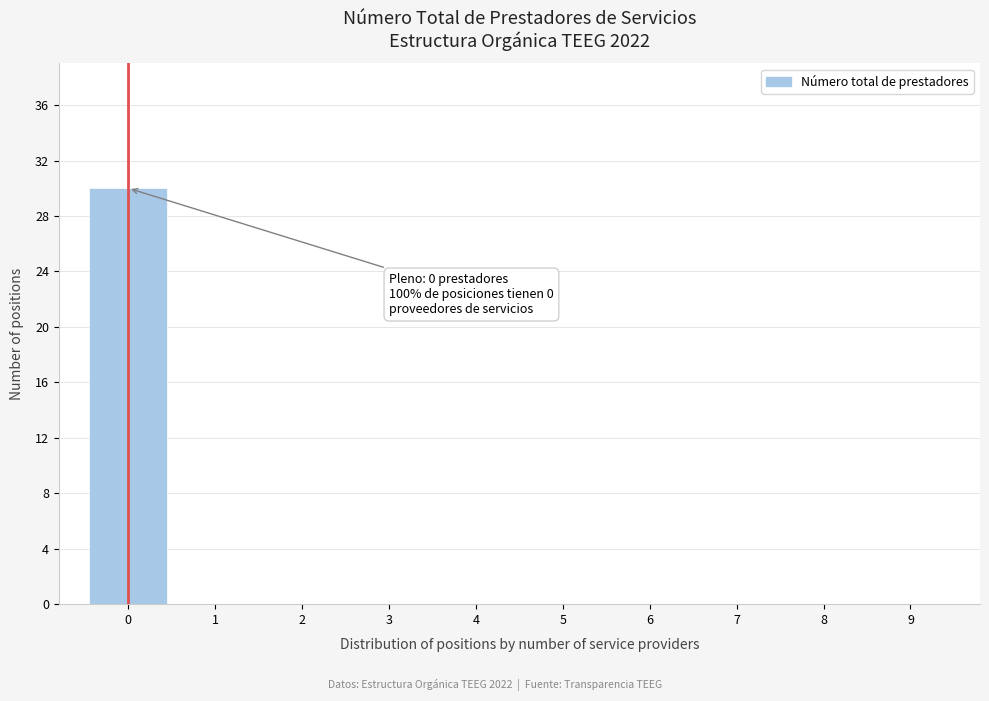

Which range on the x-axis has the tallest bar?

-0.5 to 0.5